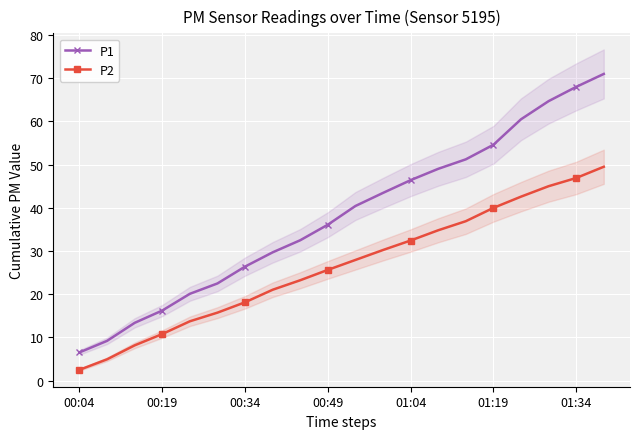

Is it true that P2 equals 5.3 at 00:34?

False